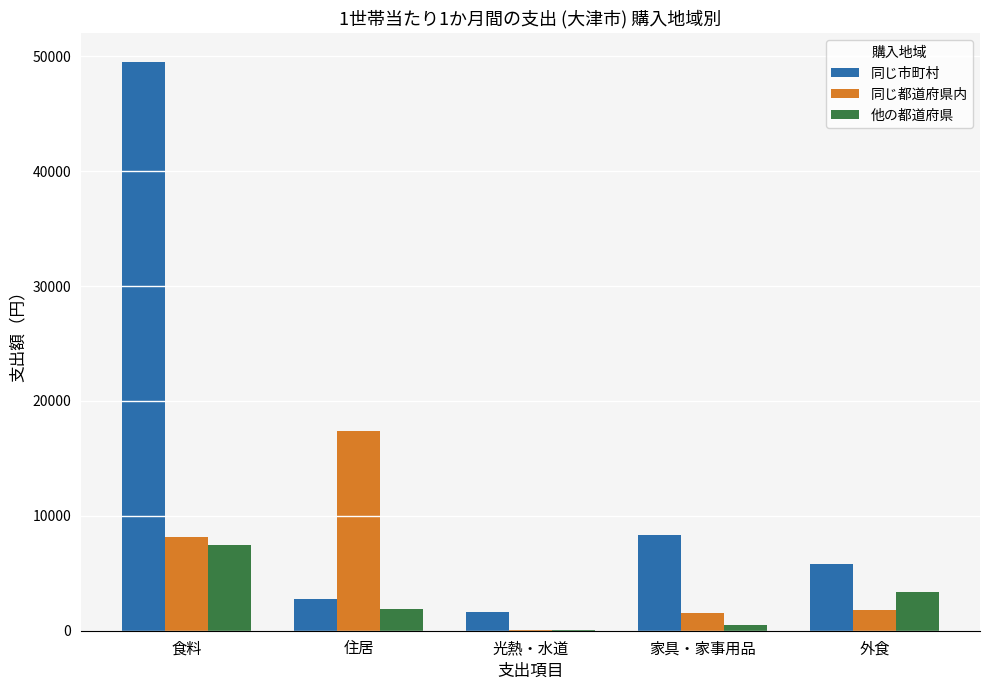

Count the number of categories in the chart.

5